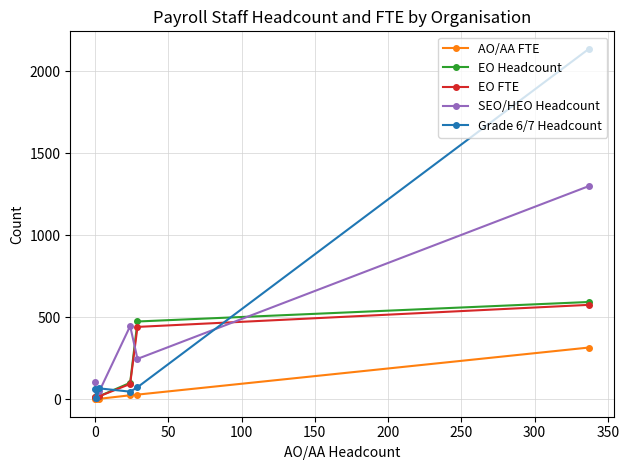

What is the maximum value shown in the chart?

2137.0